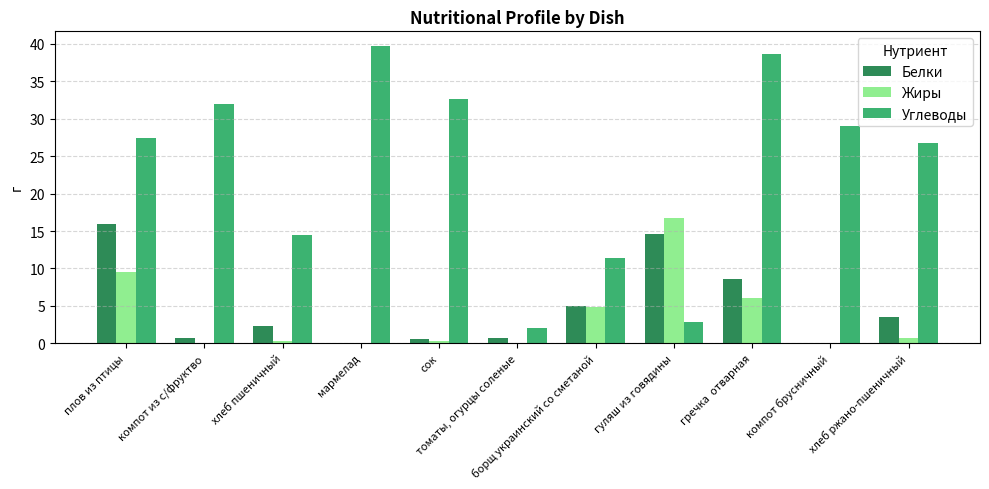

What is the total value across all series at гуляш из говядины?

34.2